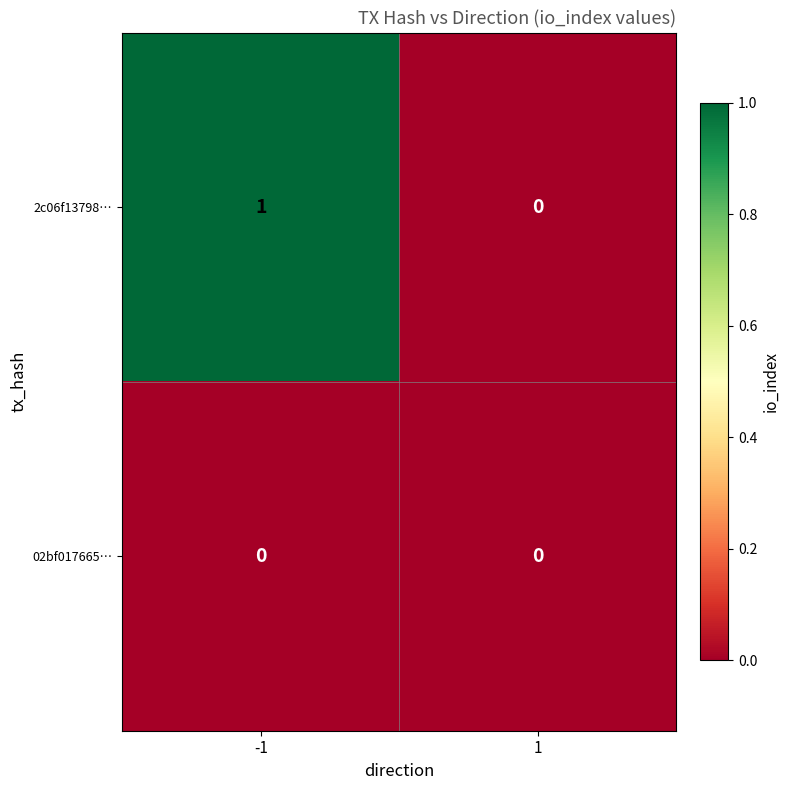

Reading right to left, list all the values displayed in this chart.

2c06f13798…: 1=0	-1=1
02bf017665…: 1=0	-1=0